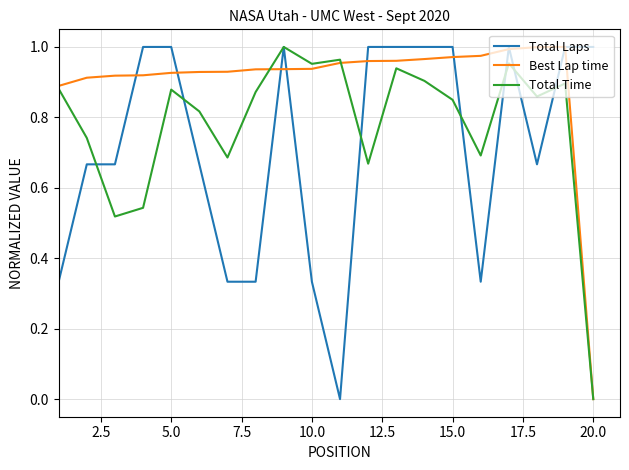

Which series has the largest total across all categories?

Best Lap time